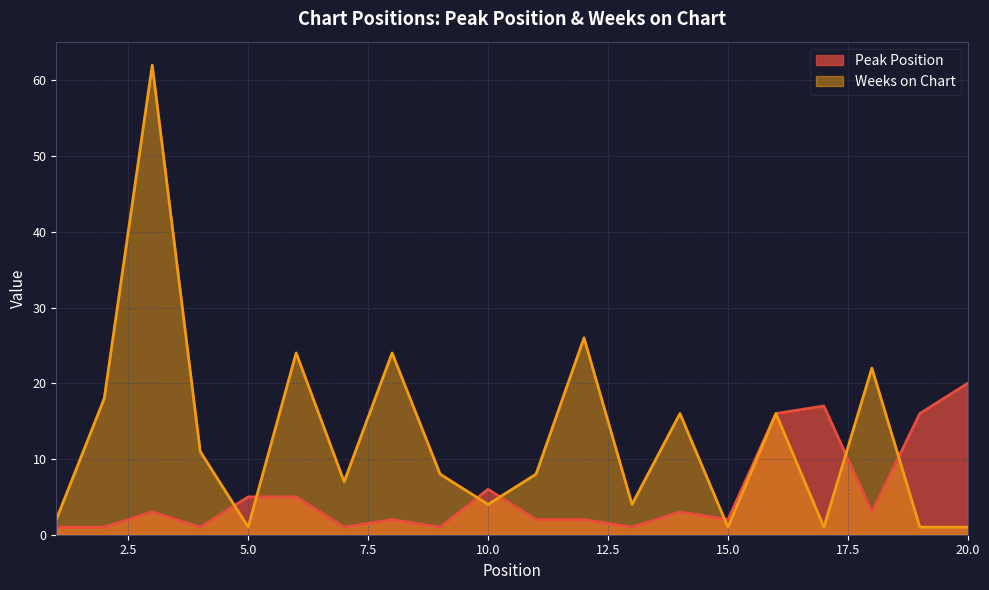

Reading left to right, transcribe all the data shown in this chart.

Peak Position: 1=1	2=1	3=3	4=1	5=5	6=5	7=1	8=2	9=1	10=6	11=2	12=2	13=1	14=3	15=2	16=16	17=17	18=3	19=16	20=20
Weeks on Chart: 1=2	2=18	3=62	4=11	5=1	6=24	7=7	8=24	9=8	10=4	11=8	12=26	13=4	14=16	15=1	16=16	17=1	18=22	19=1	20=1